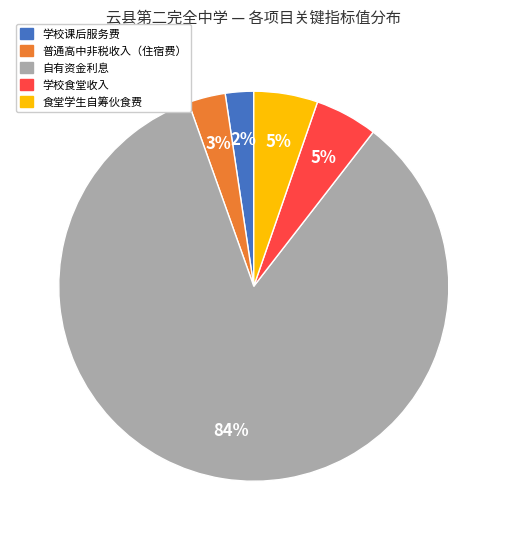

To the nearest percent, what is the average slice percentage?

20%